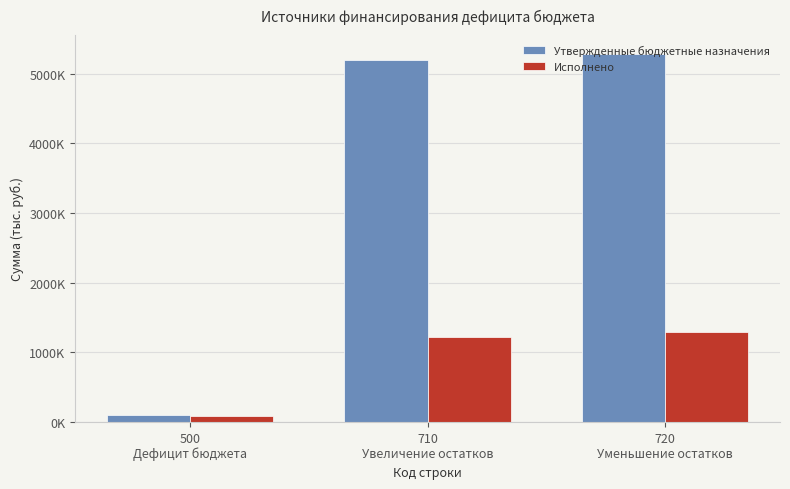

Is the value of Исполнено at 500
Дефицит бюджета greater than the value of Утвержденные бюджетные назначения at 720
Уменьшение остатков?

No